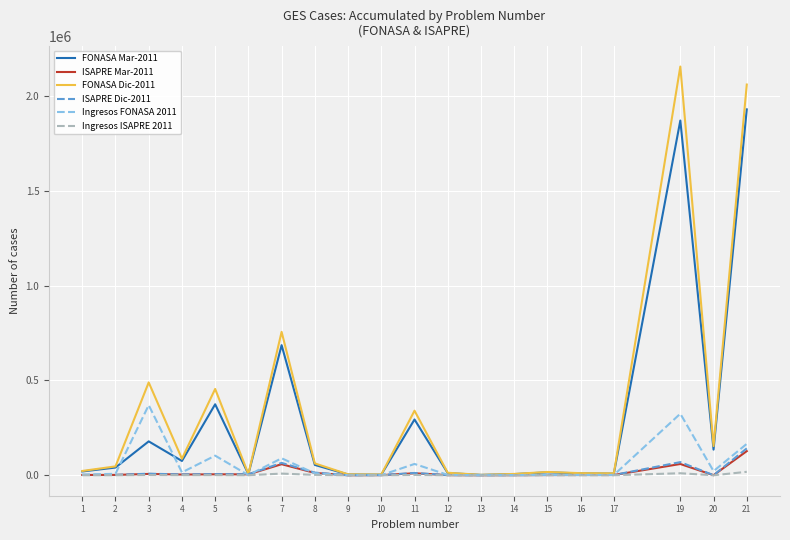

True or false: Ingresos FONASA 2011 has more than 0 interior local peaks.

True